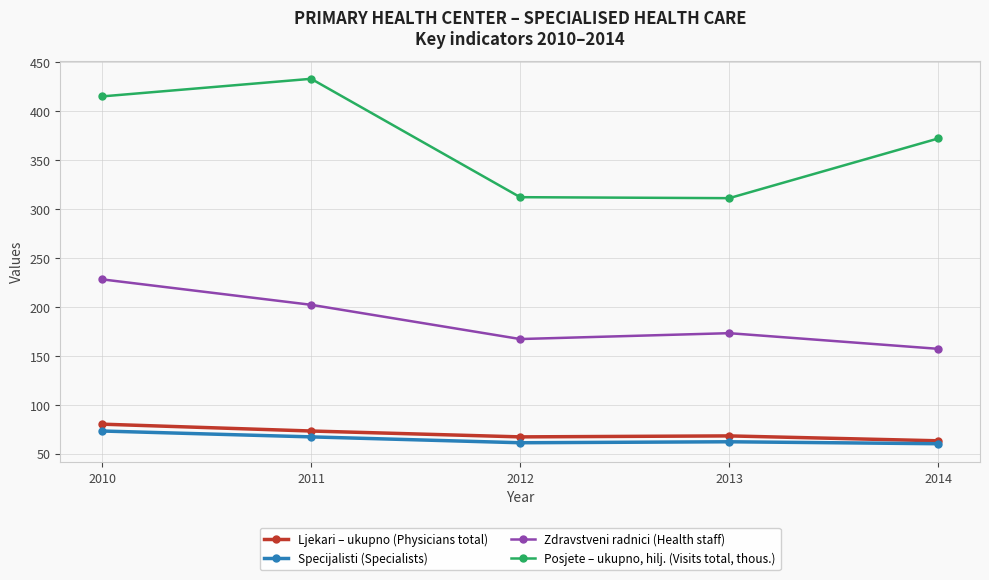

What is the value of the Zdravstveni radnici (Health staff) point at the 5th from the left?

157